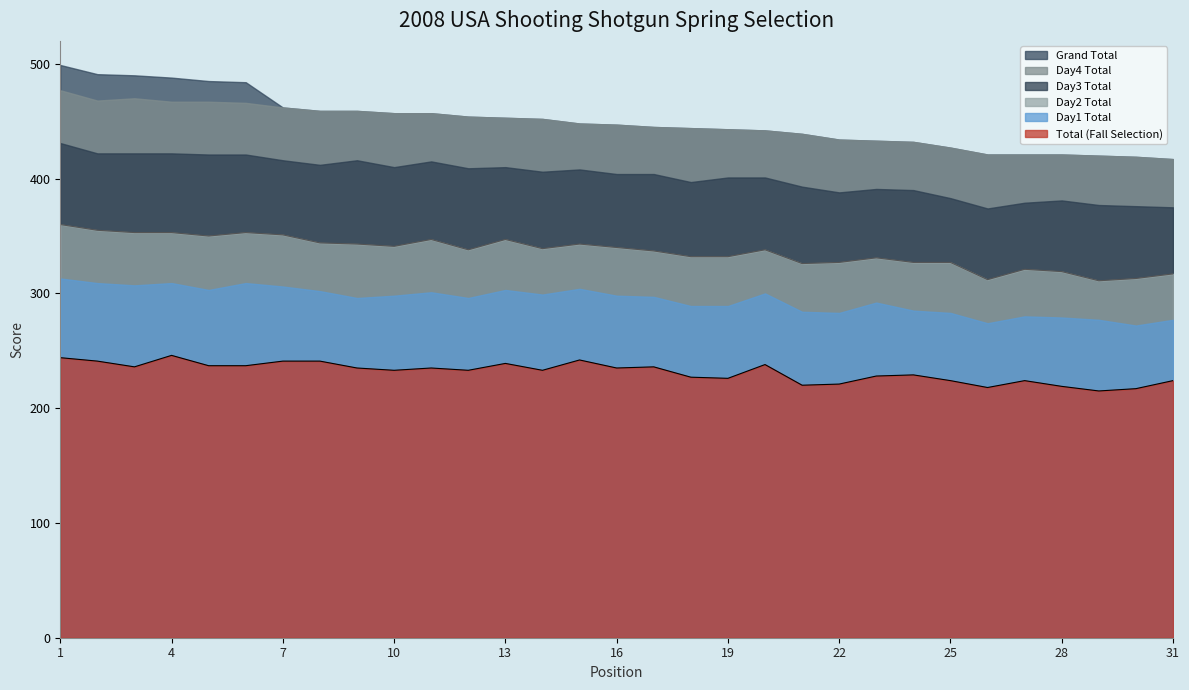

The Day3 Total series shows 406 at 14. True or false?

True